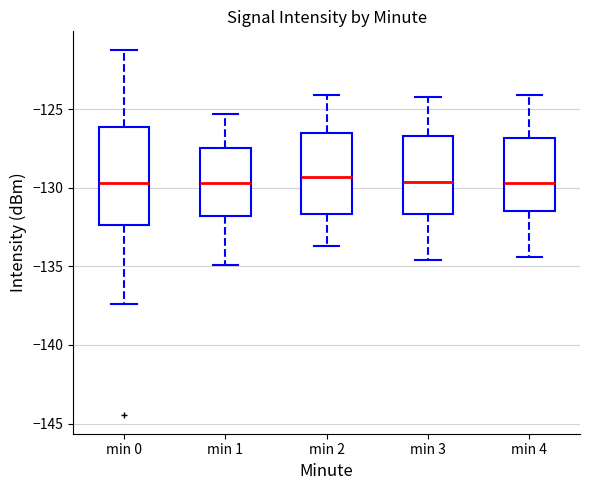

Reading left to right, read every box against the y-axis: the position of its median line, the range the box covers, and the ends of its whiskers. The values are not printed on the chart, so give them approximately, as read against the axis.

min 0: median -129.5, box -132.5 to -126.0, whiskers -137.5 to -121.0
min 1: median -129.5, box -132.0 to -127.5, whiskers -135.0 to -125.5
min 2: median -129.5, box -131.5 to -126.5, whiskers -133.5 to -124.0
min 3: median -129.5, box -131.5 to -126.5, whiskers -134.5 to -124.0
min 4: median -129.5, box -131.5 to -127.0, whiskers -134.5 to -124.0